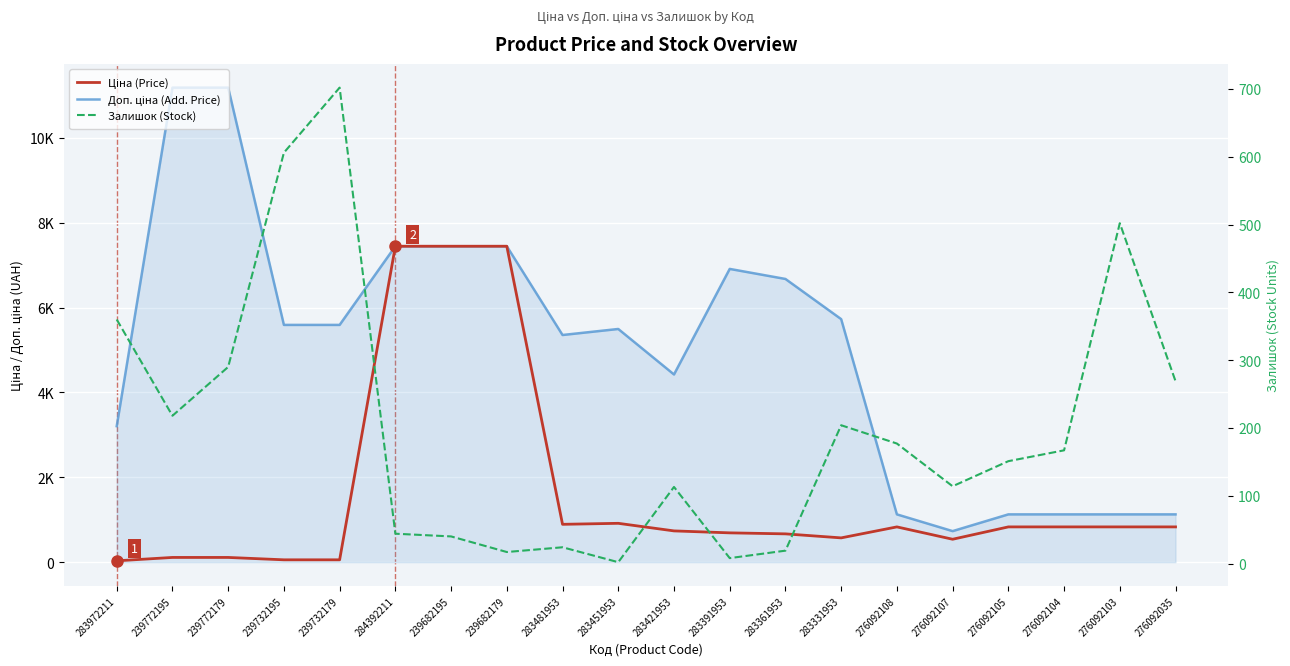

Which series has the largest total across all categories?

Доп. ціна (Add. Price)